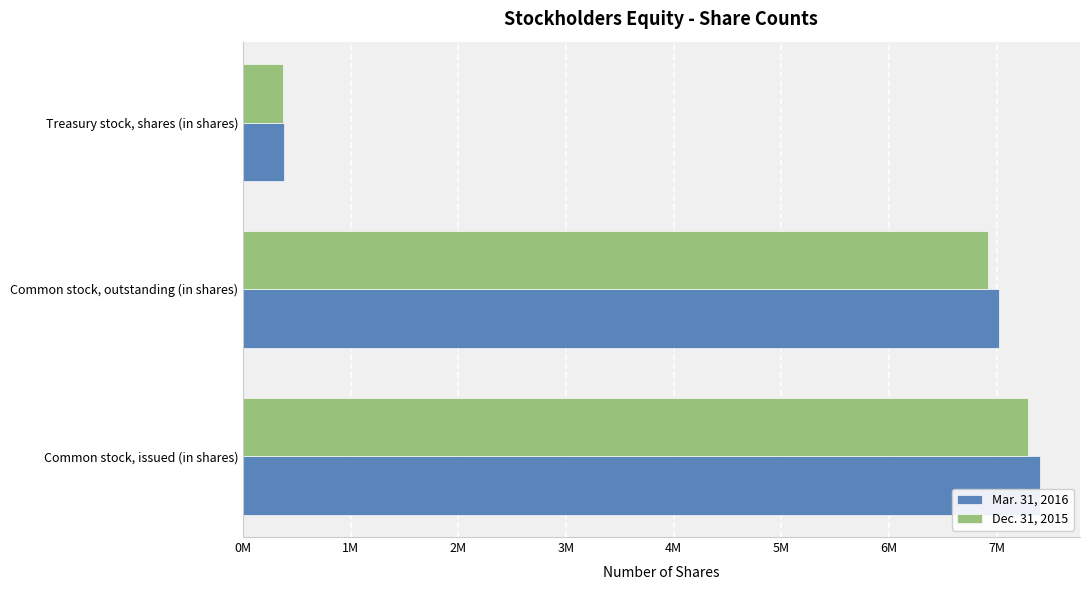

Which series has the widest spread of values?

Mar. 31, 2016